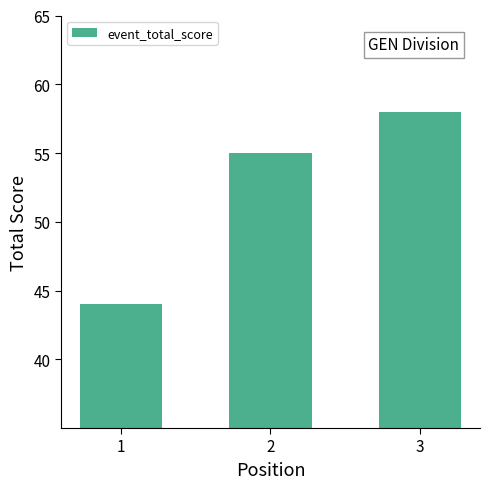

Between 3 and 2, which is larger?

3